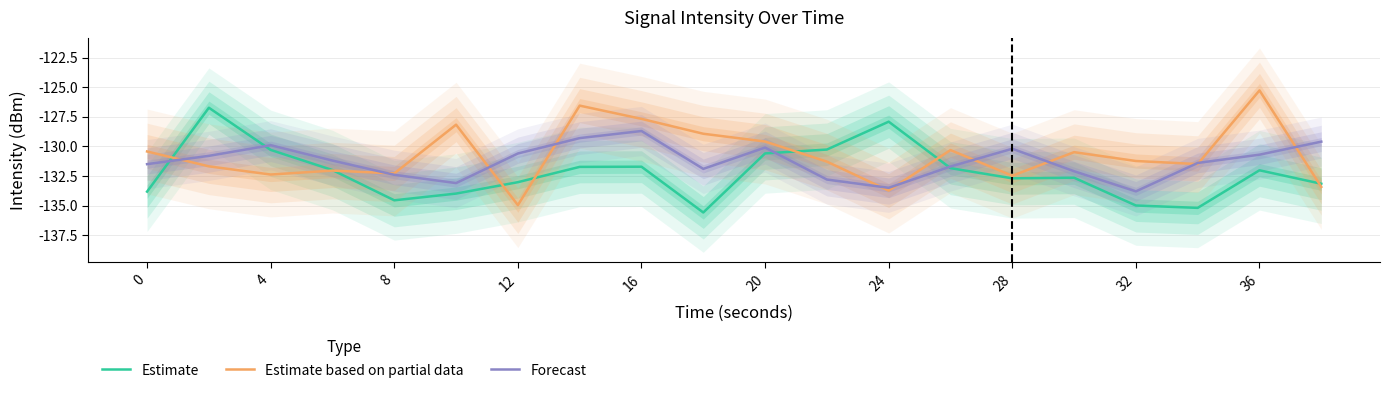

At which label does Estimate based on partial data reach its minimum?

12